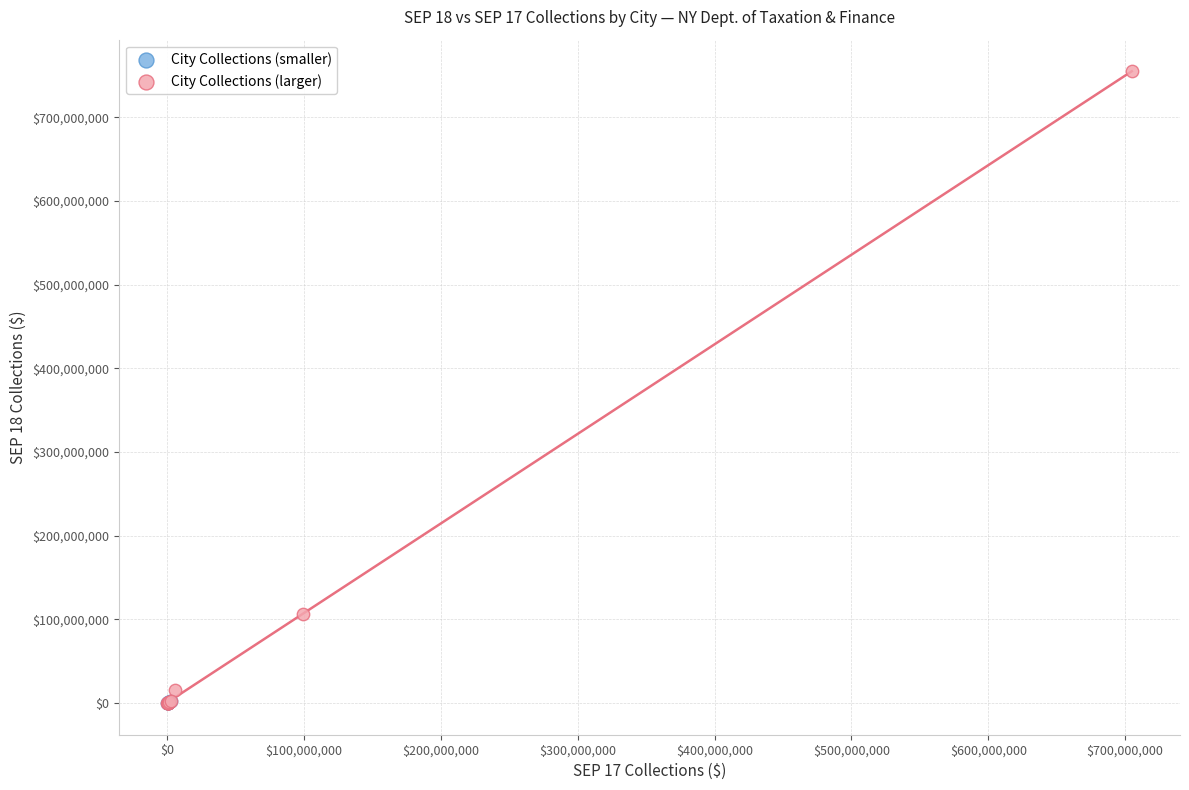

Which series reaches the maximum Y coordinate?

City Collections (larger)